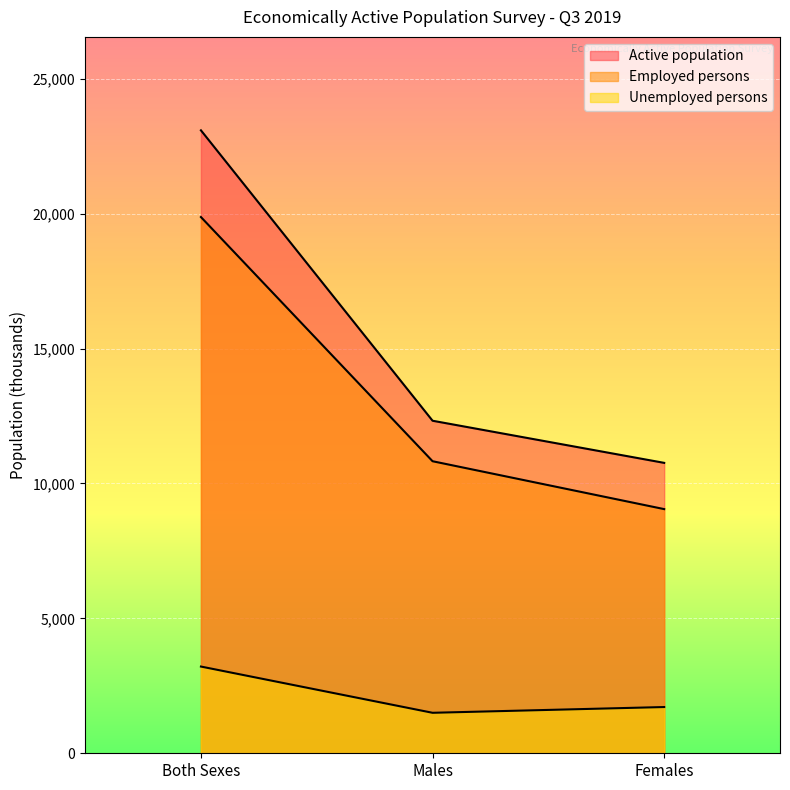

What are all the series names shown in the legend?

Active population, Employed persons, Unemployed persons